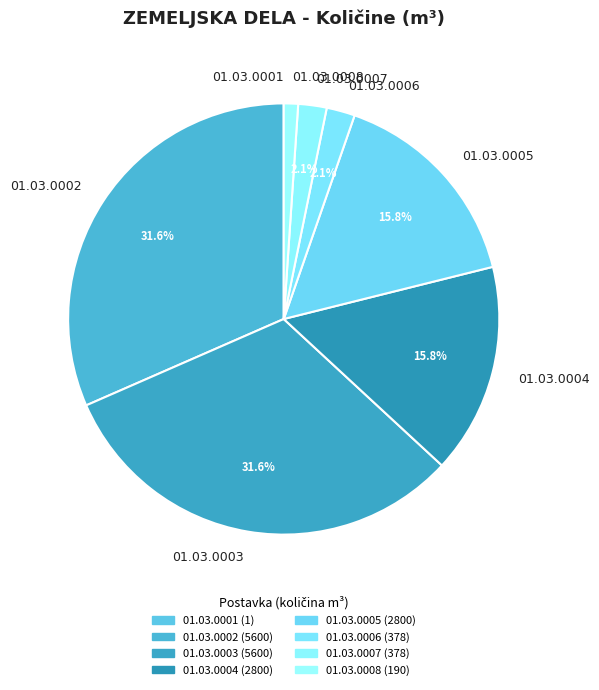

Is there any slice that represents more than half of the pie?

No